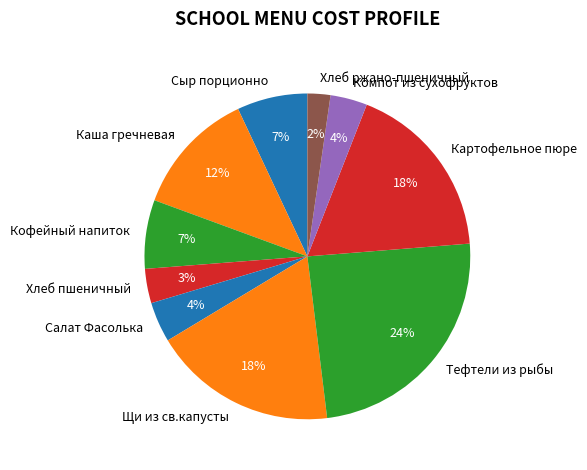

How many segments does this pie chart have?

10